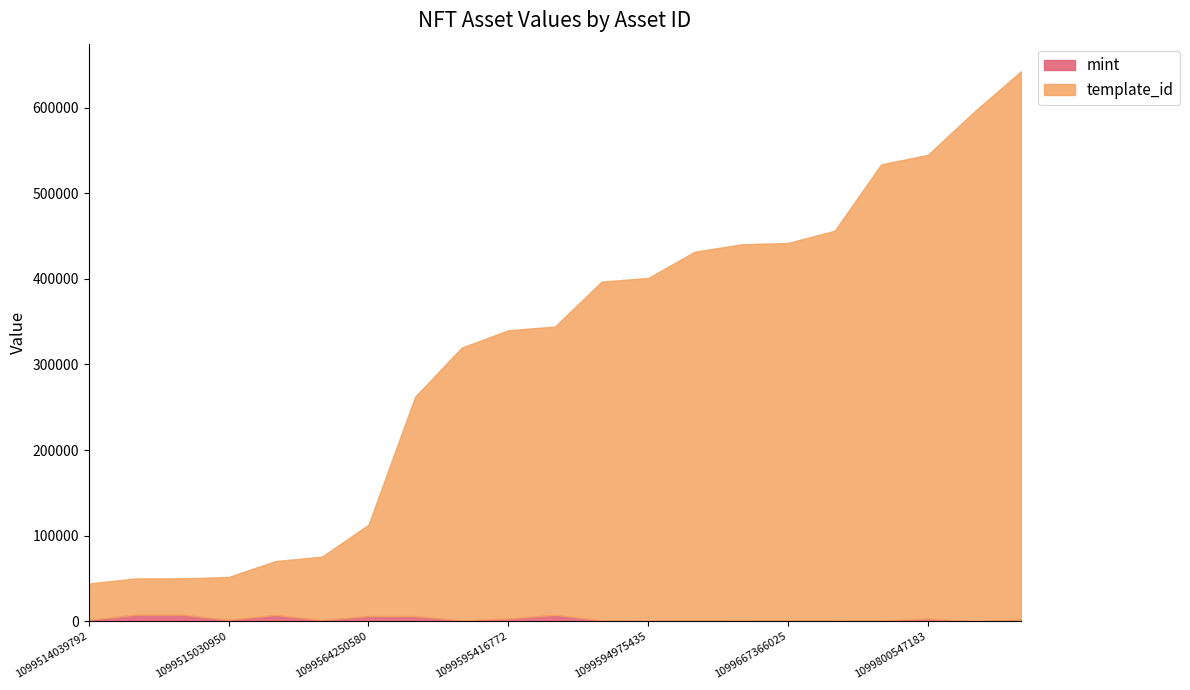

What is the label of the 7th point from the left?

1099564250580